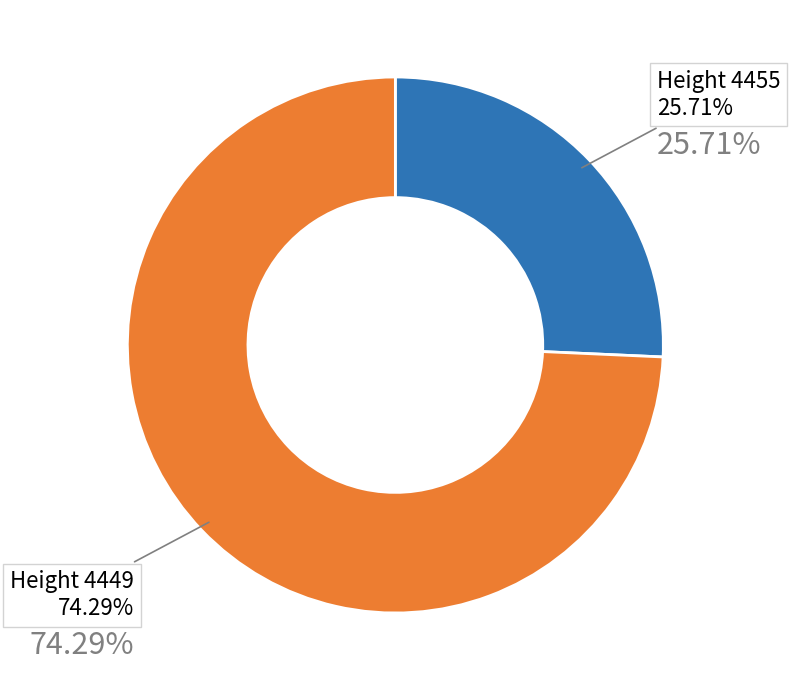

Rank the categories by value from highest to lowest.

4449, 4455